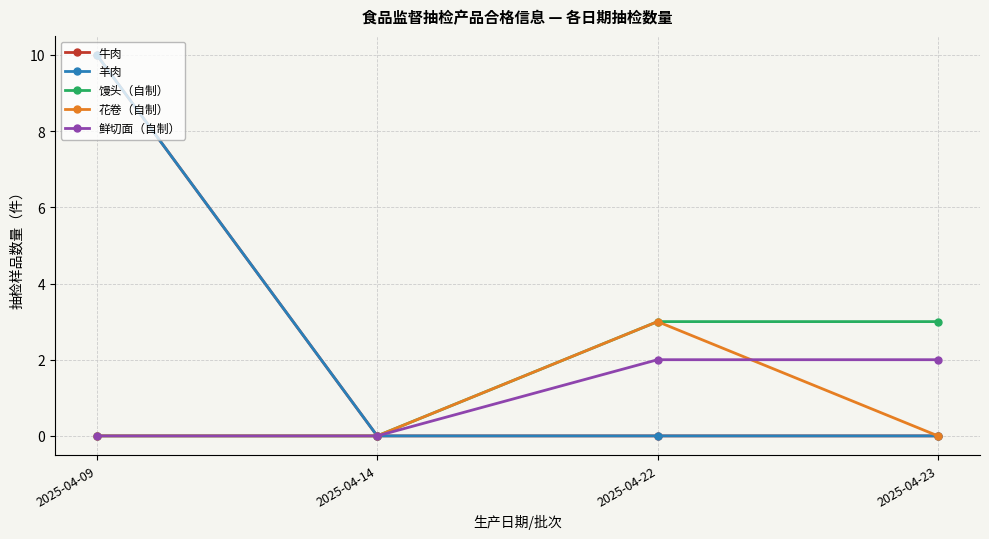

Reading left to right, list all the values displayed in this chart.

牛肉: 10	0	0	0
羊肉: 10	0	0	0
馒头（自制）: 0	0	3	3
花卷（自制）: 0	0	3	0
鲜切面（自制）: 0	0	2	2